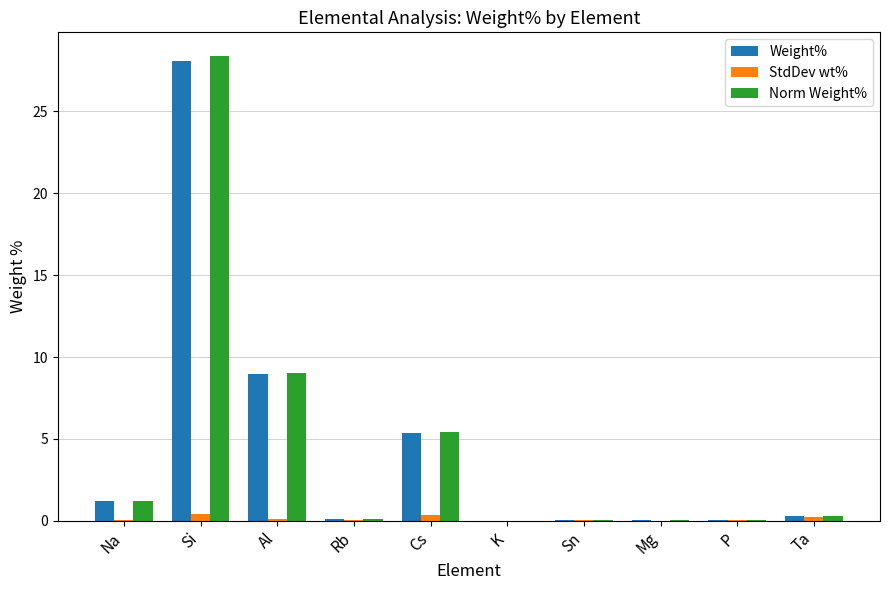

At which label is Weight% closest to 14?

Al